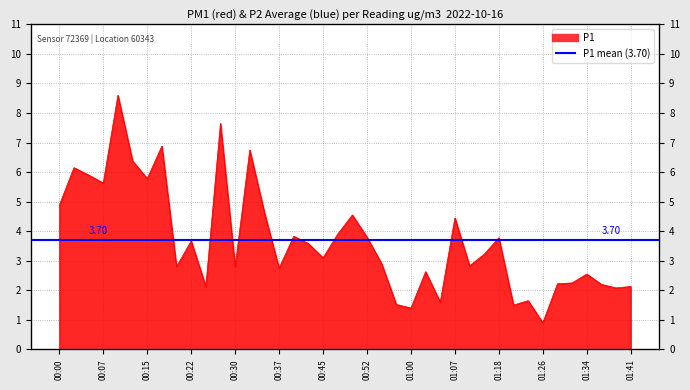

Which has a higher value, 01:05 or 00:12?

00:12